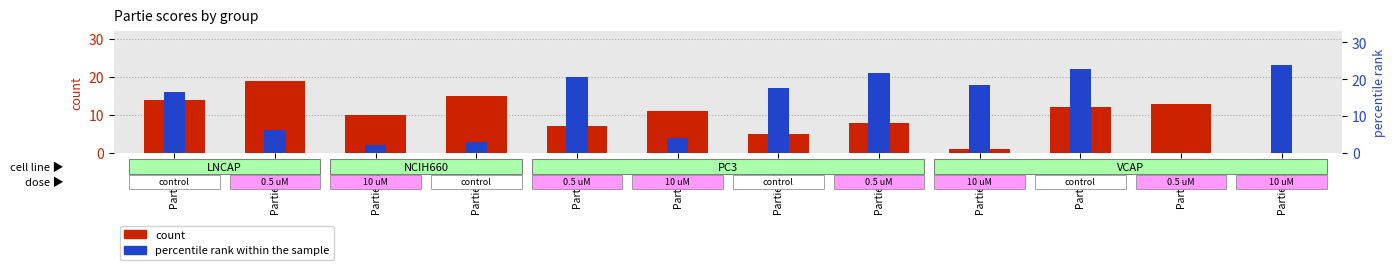

What are all the series names shown in the legend?

count, percentile rank within the sample